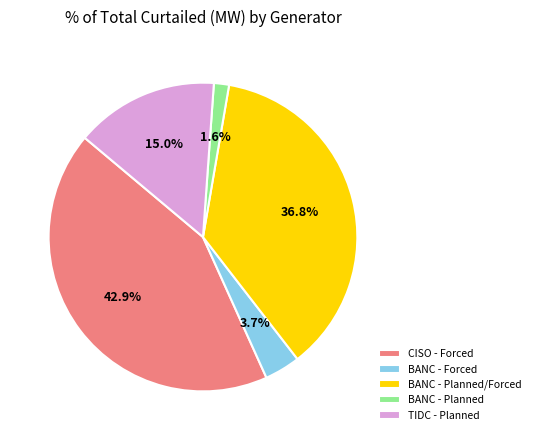

Which category has the smallest portion of the pie?

BANC - Planned